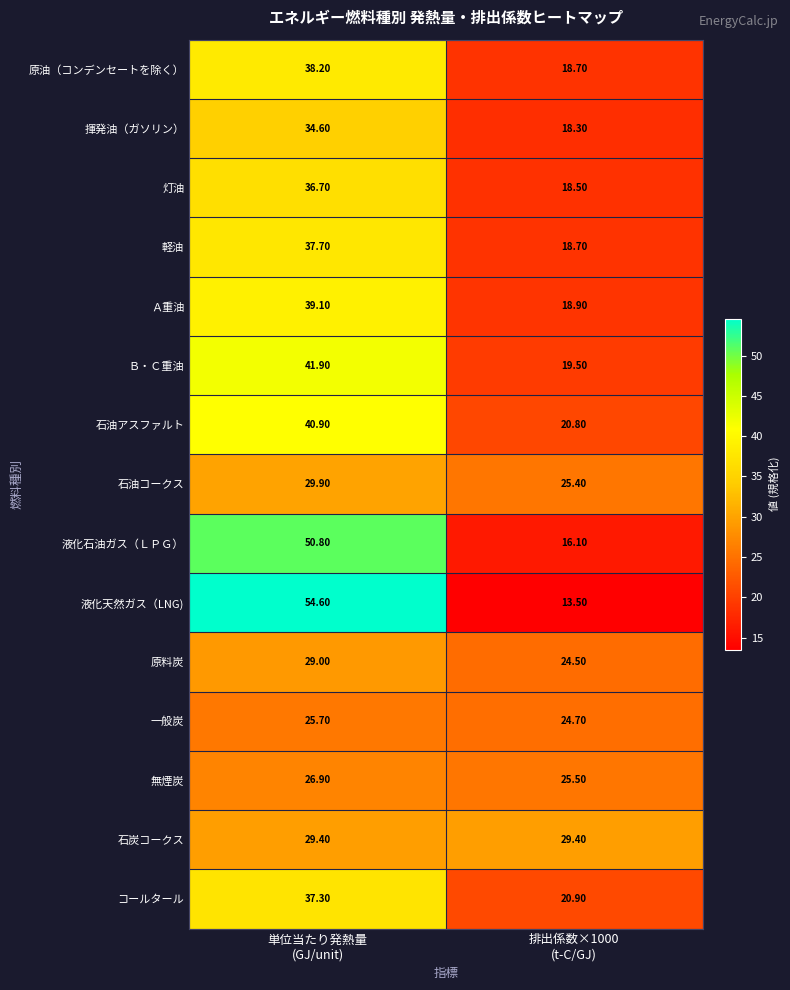

What is the difference between the maximum and minimum values in the Ｂ・Ｃ重油 series?

22.4